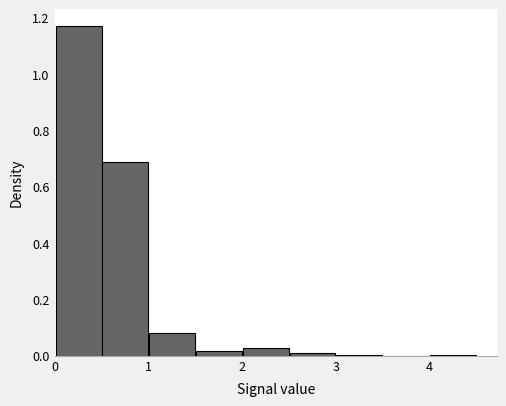

Reading left to right, transcribe this chart: for each bar, give the range it covers on the x-axis and its height. The values are not printed on the chart, so give them approximately, as read against the axis.

0.0 to 0.5: 1.18
0.5 to 1.0: 0.68
1.0 to 1.5: 0.08
1.5 to 2.0: under 0.02
2.0 to 2.5: 0.02
2.5 to 3.0: under 0.02
3.0 to 3.5: under 0.02
3.5 to 4.0: 0
4.0 to 4.5: under 0.02